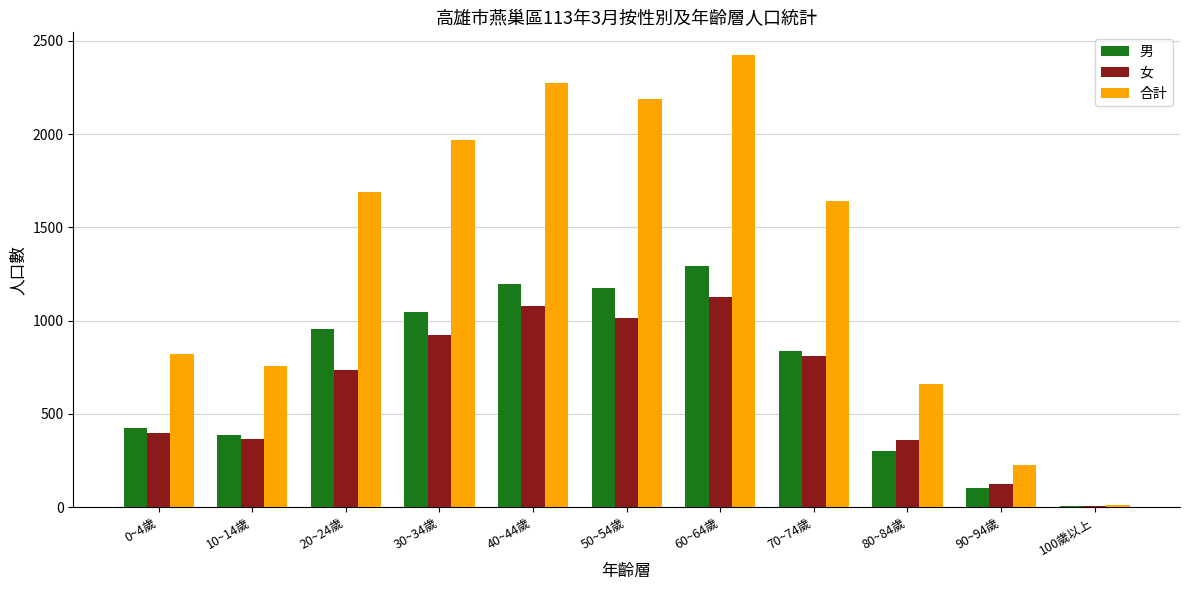

Where is 合計 nearest to the value 1218?

0~4歲